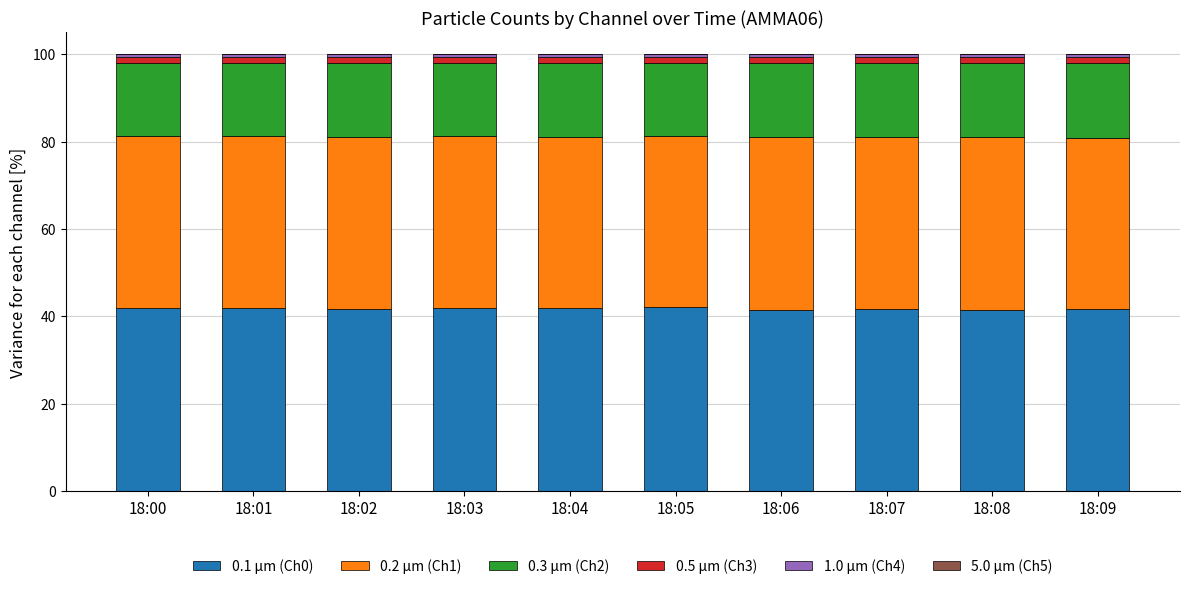

What is the average value of the 0.1 µm (Ch0) series?

41.8